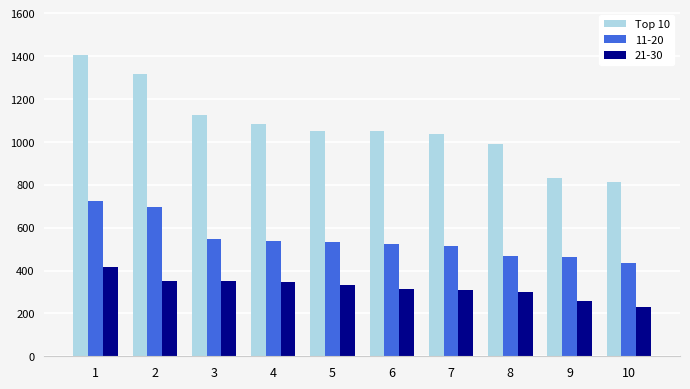

The value of Top 10 at 4 is 1081.8. True or false?

True